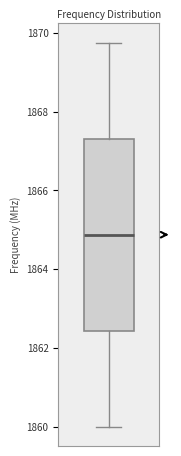

Where does the upper whisker of the box end on the y-axis? The values are not printed on the chart, so give them approximately, as read against the axis.

1869.8